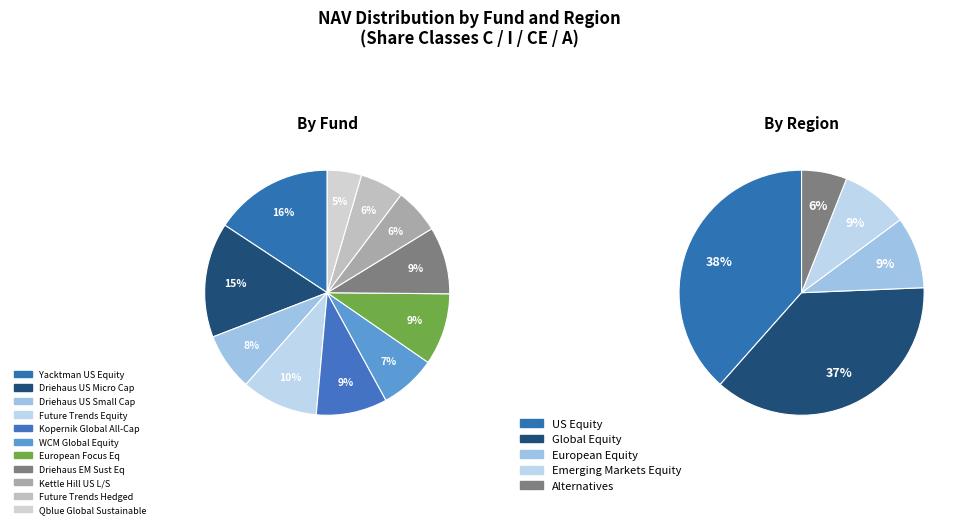

To the nearest percent, what portion does WCM Global Equity represent?

7%